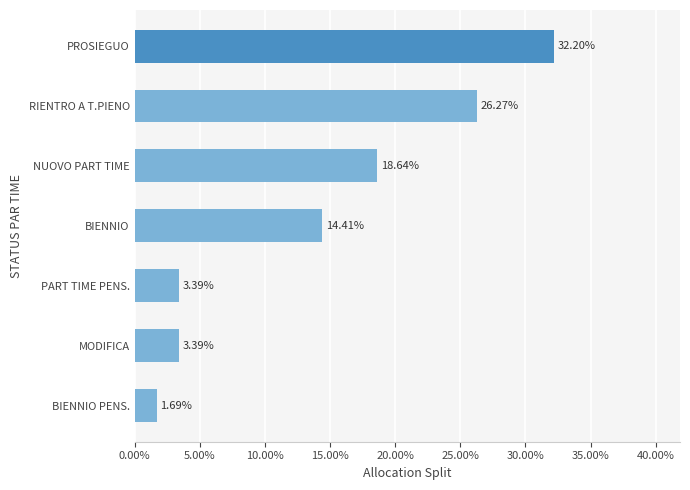

What is the average value?

14.3